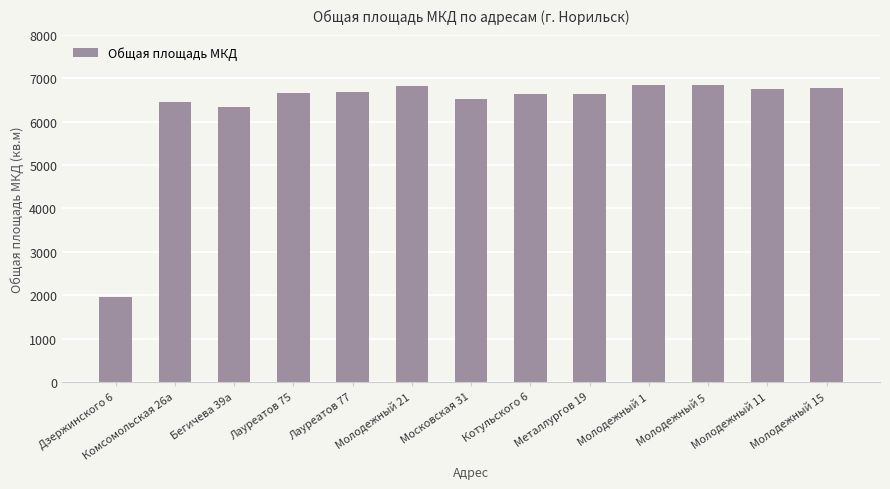

What is the label of the 5th bar from the left?

Лауреатов 77